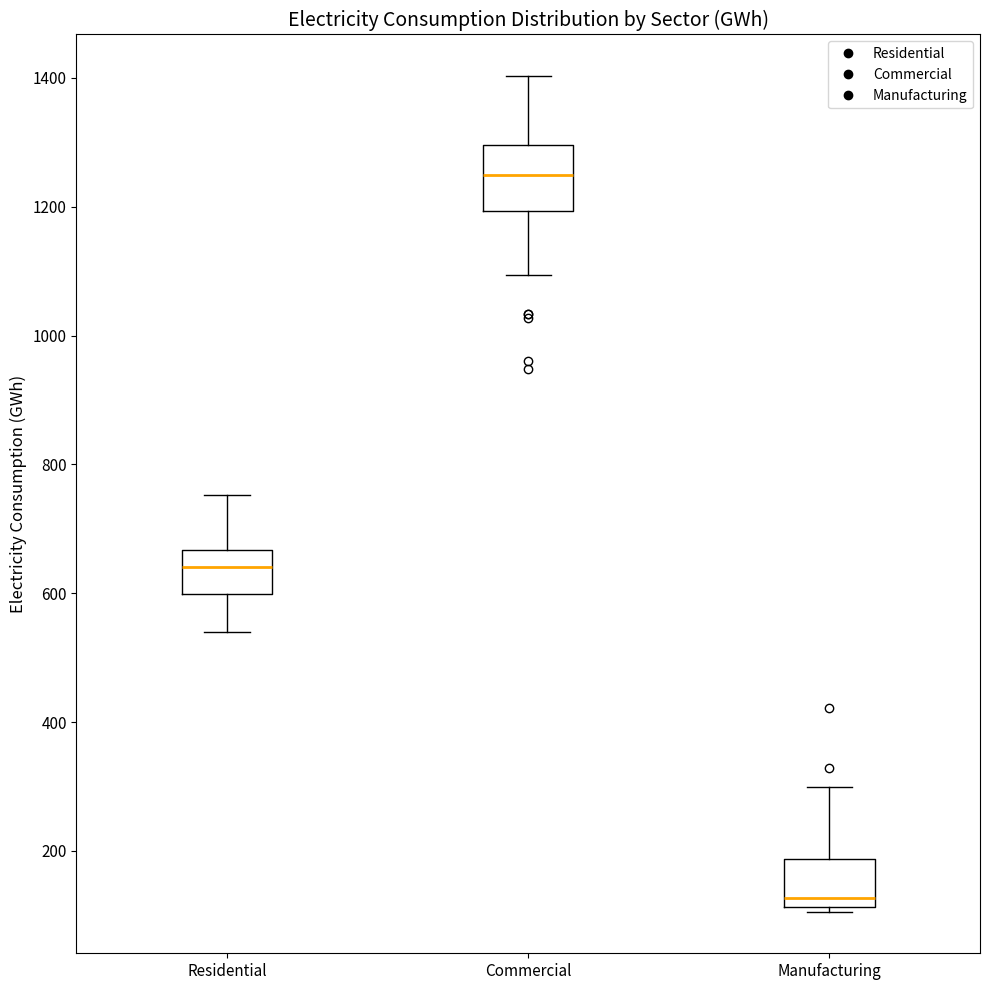

Where does the upper whisker of the box for Commercial end on the y-axis? The values are not printed on the chart, so give them approximately, as read against the axis.

1400